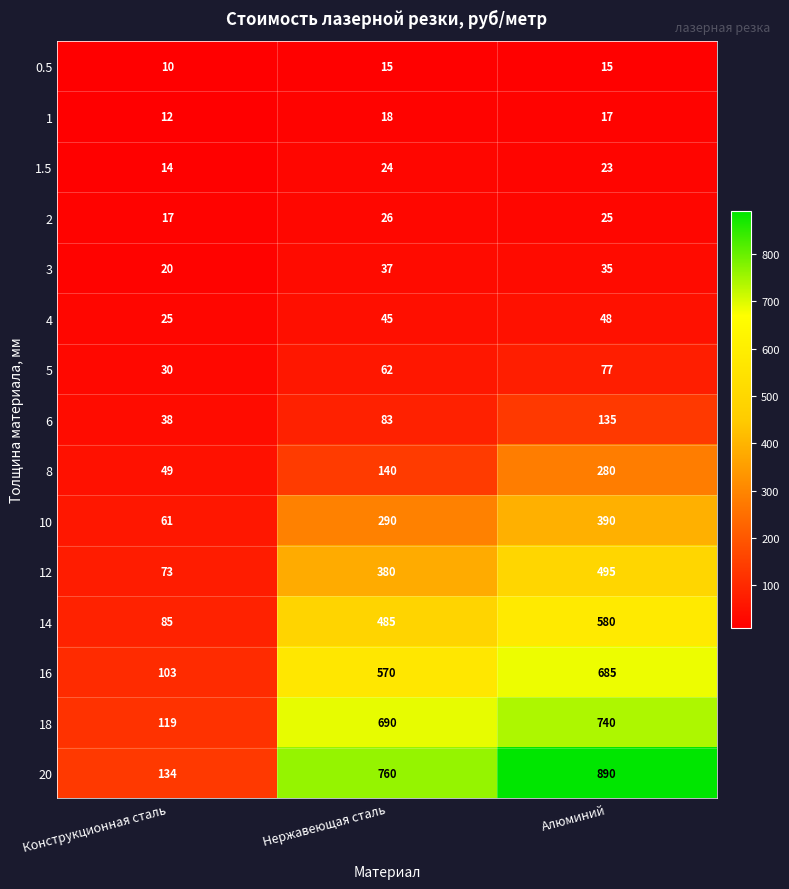

Which series has the widest spread of values?

20